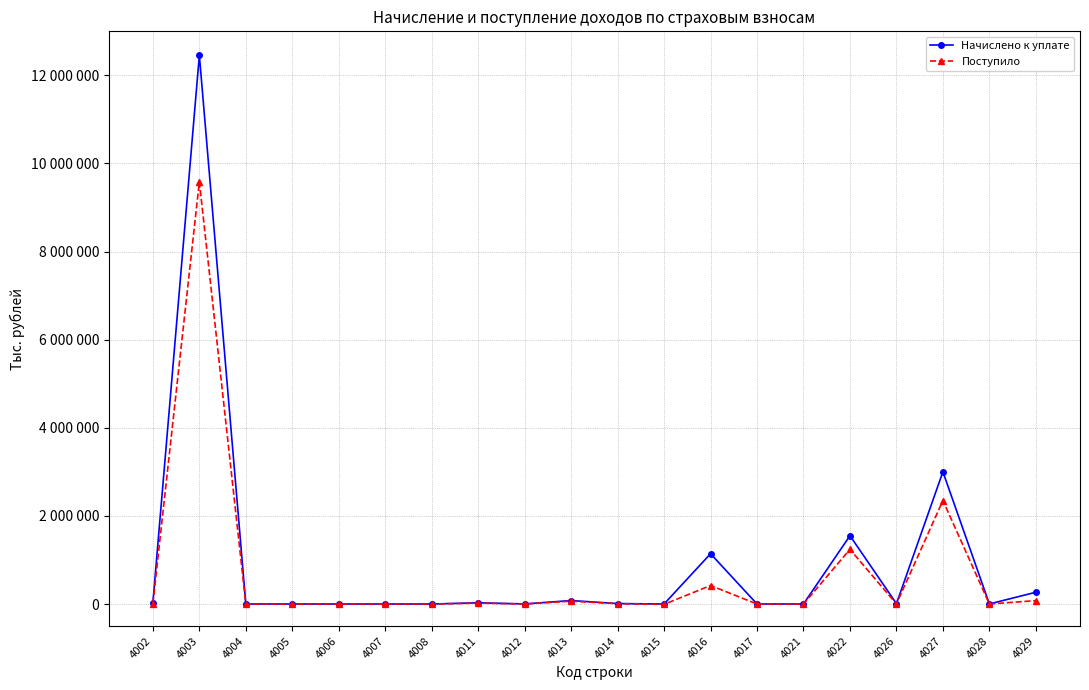

What is the minimum value shown in the chart?

-6692